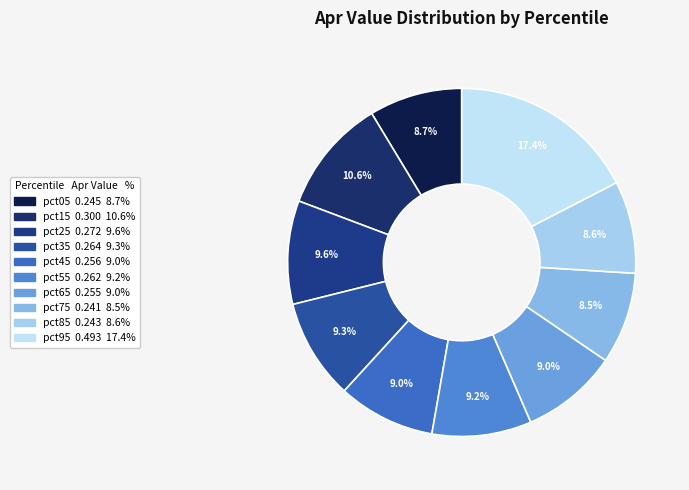

The pct45 slice represents 9% of the pie. True or false?

True